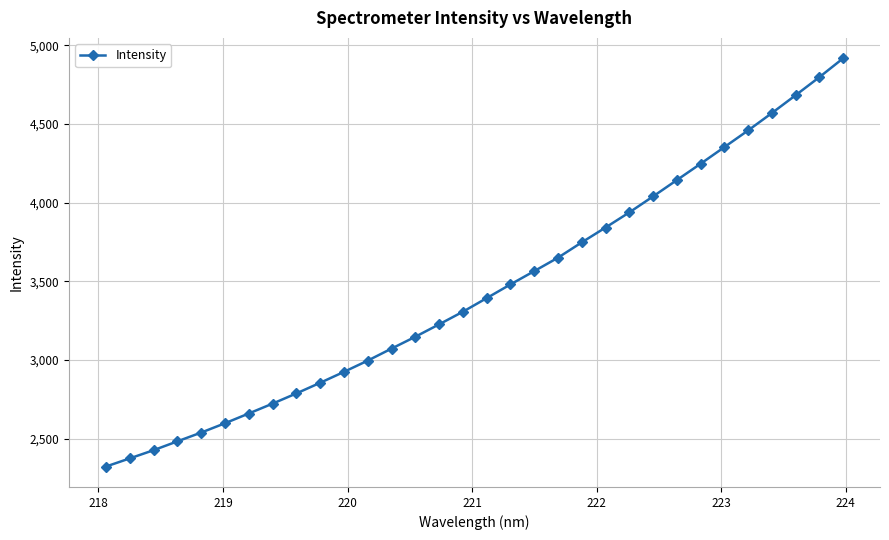

What is the smallest value displayed?

2323.7